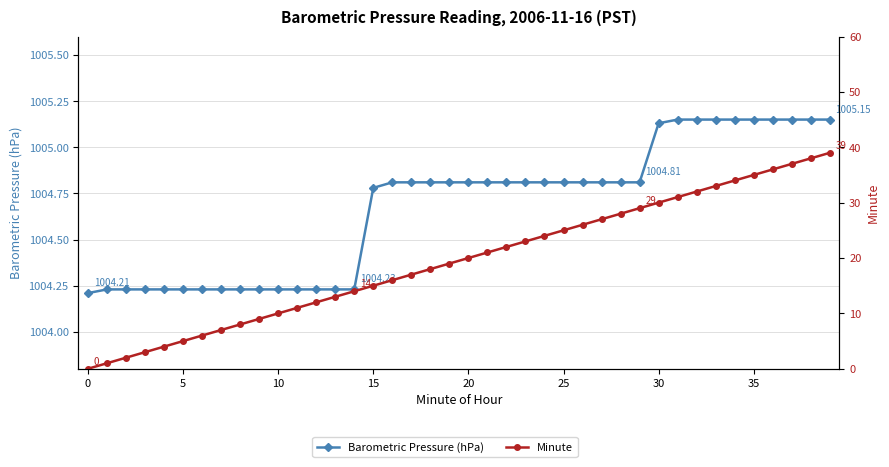

True or false: Barometric Pressure (hPa) has more than 0 points higher than both neighbors.

False